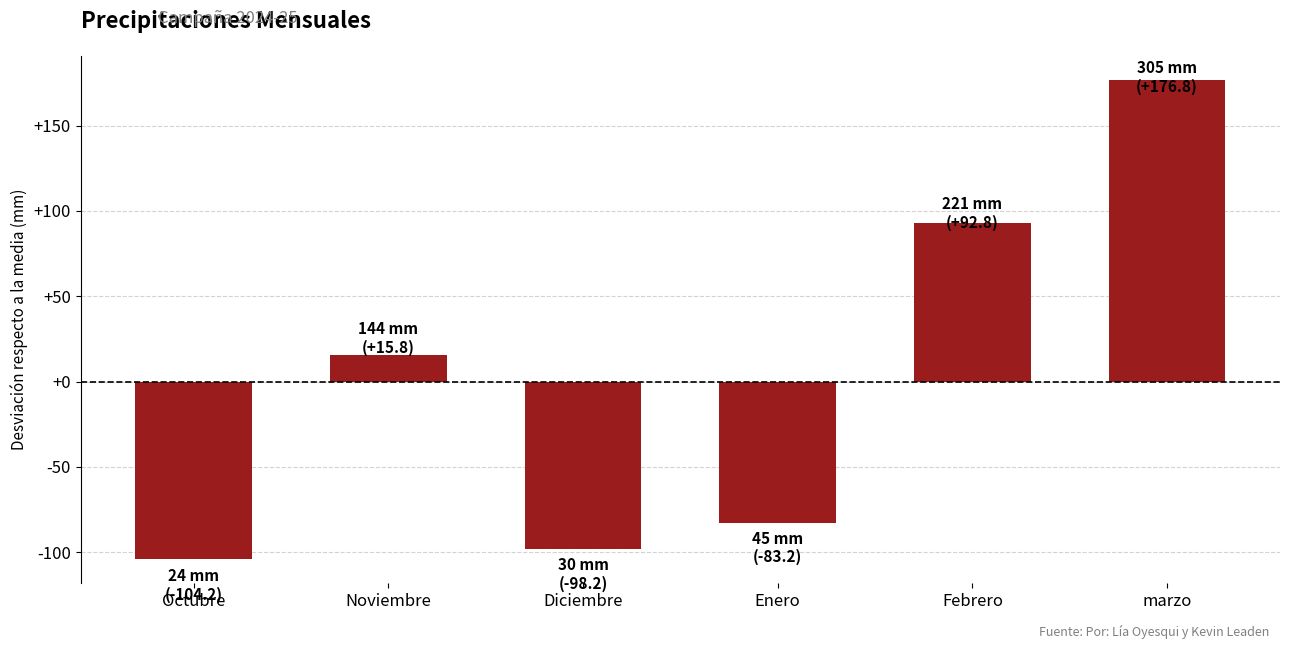

What is the greatest value displayed?

176.8